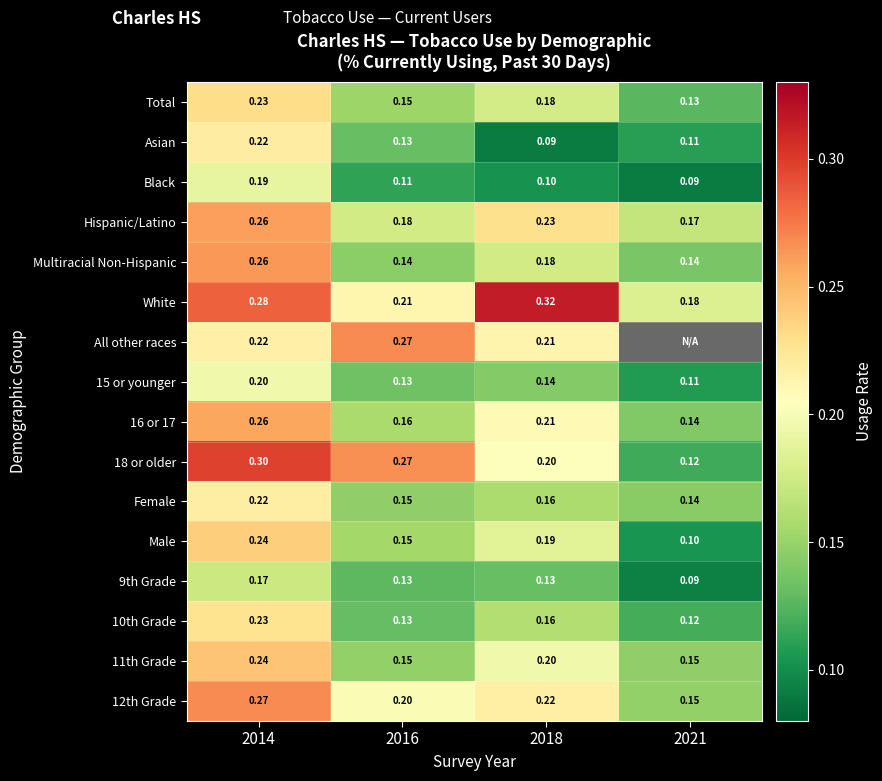

How many White values are between 0 and 1?

4